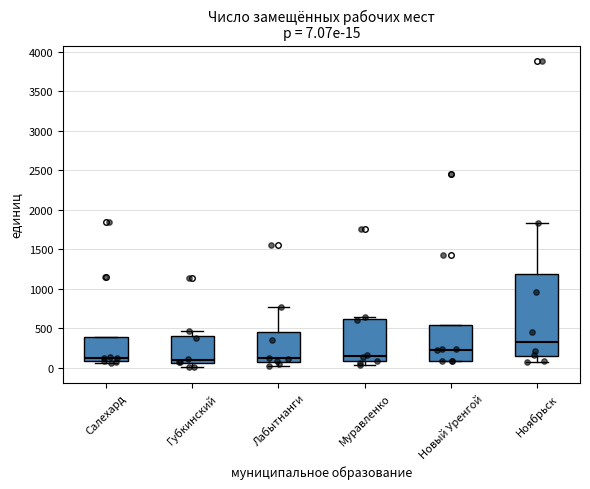

Which box is the tallest, from its lower edge to its upper edge?

Ноябрьск